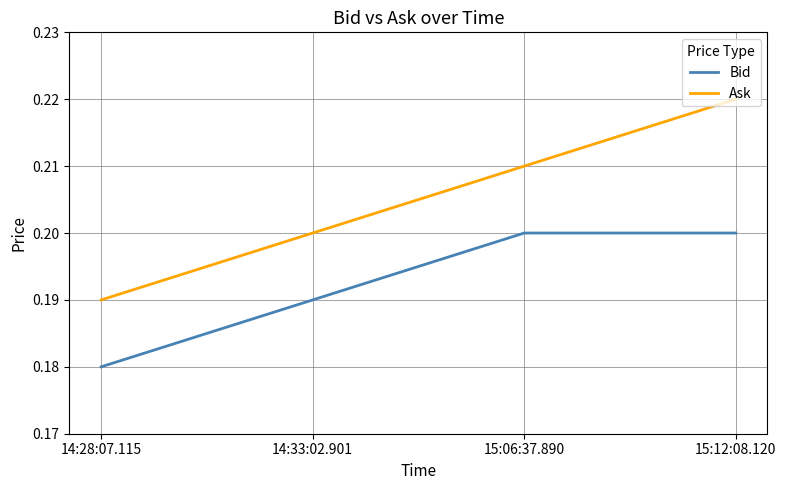

Which label corresponds to the smallest value in the chart?

14:28:07.115